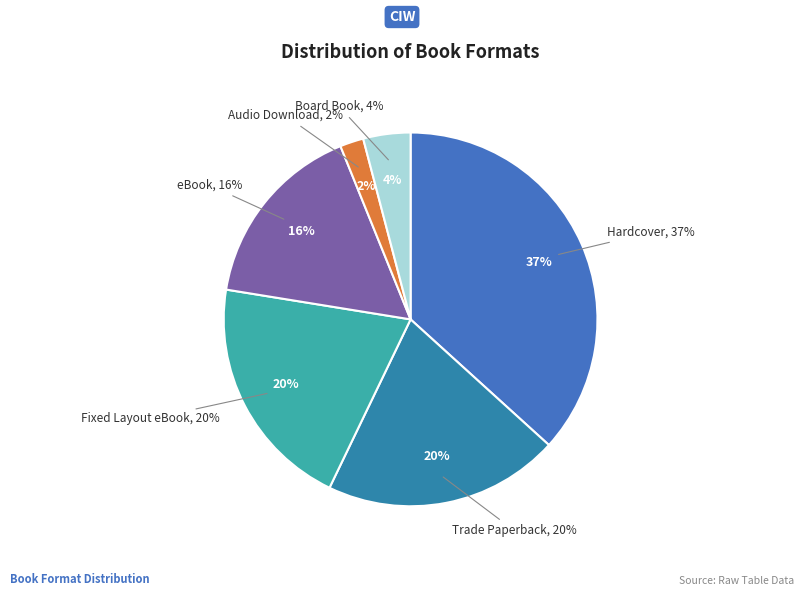

What is the ratio of the value at Fixed Layout eBook to the value at eBook?

1.2